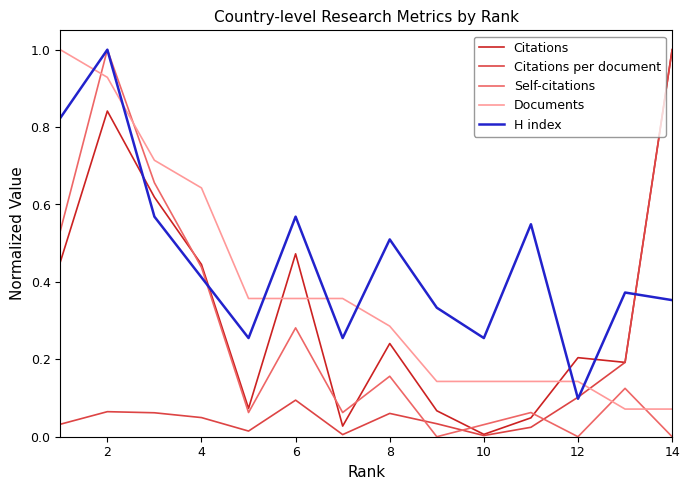

What is the maximum value for Citations per document?

1.0